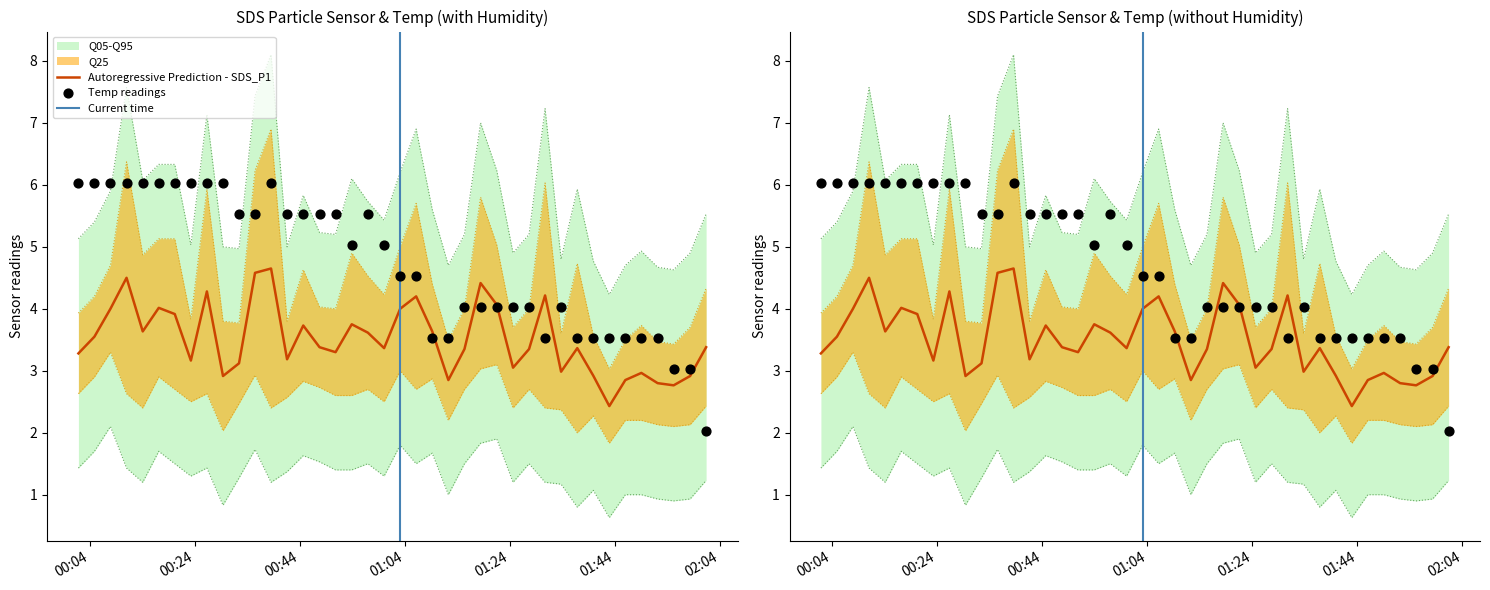

At how many categories does at least one series exceed 4?

32